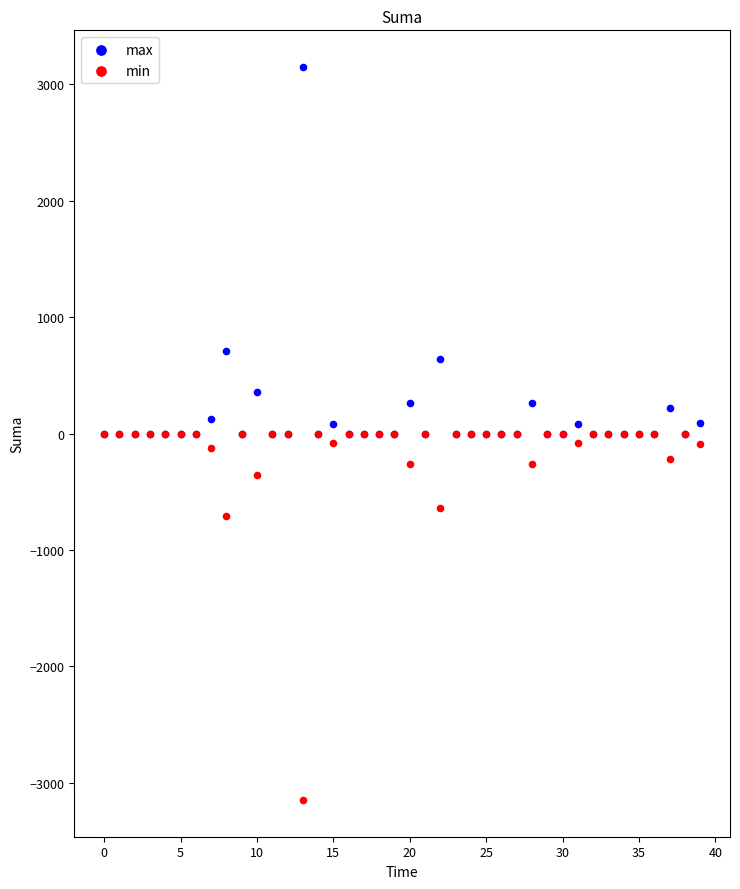

In the min series, what Y value is closest to -1574?

-711.7